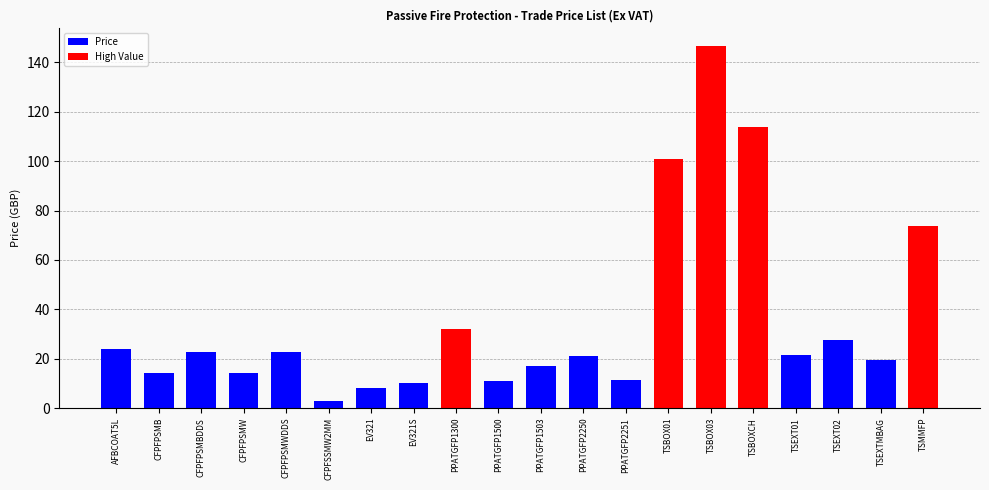

What is the label of the 9th bar from the right?

PPATGFP2250